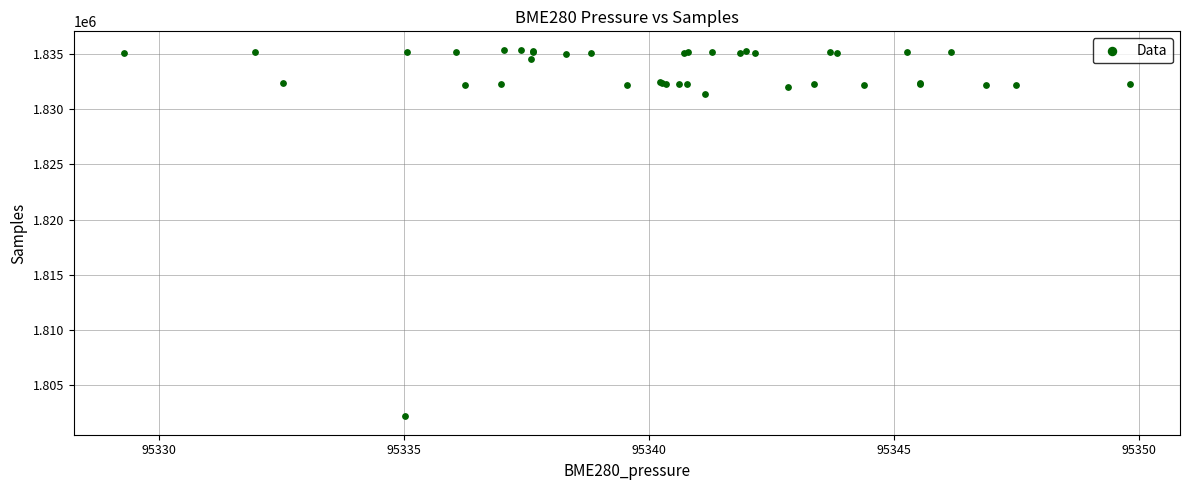

What Y value in the scatter plot is closest to 1818775?

1831422